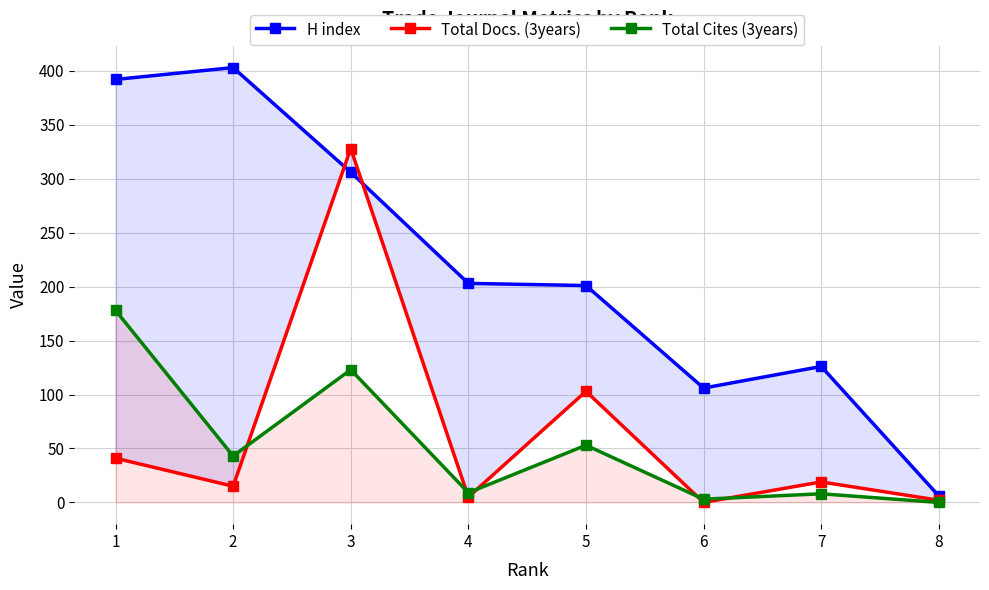

At which category is the sum across all series the highest?

3